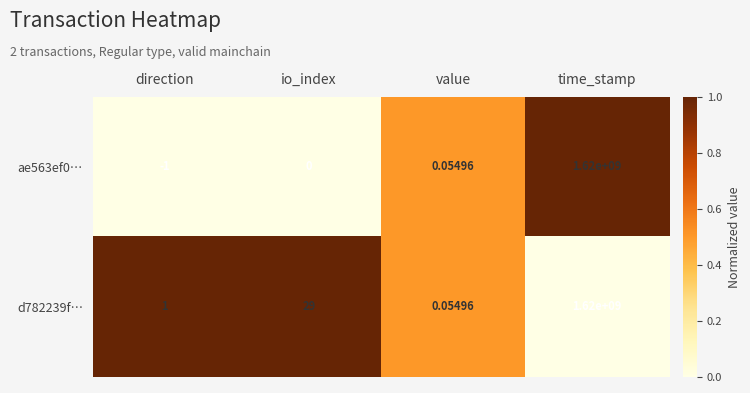

At which category is the sum across all series the highest?

time_stamp